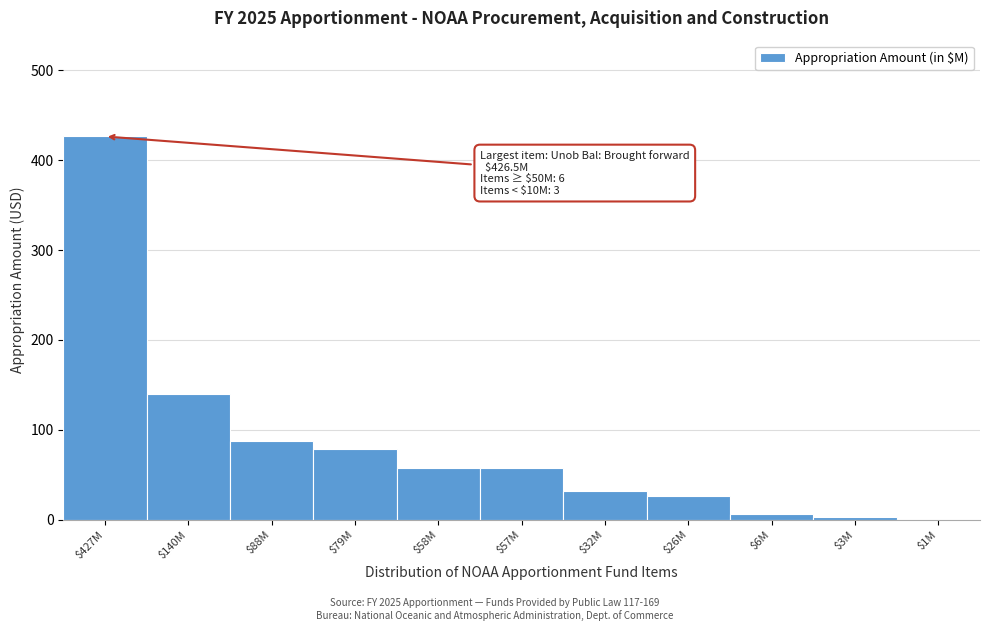

At which category does the chart reach its peak across all series?

$427M